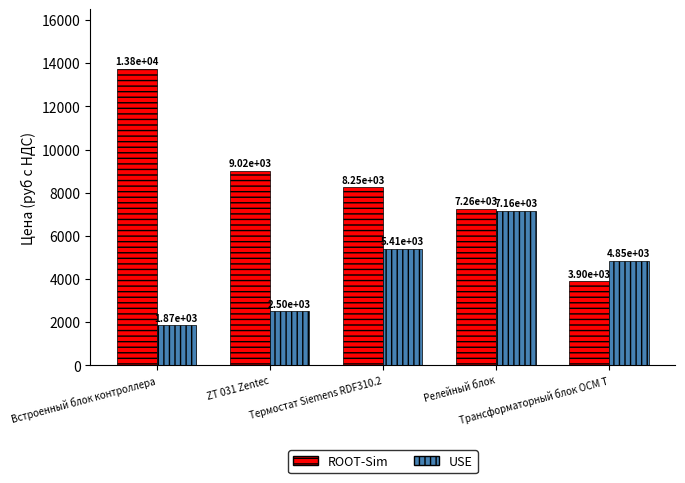

Reading left to right, extract all data points from this chart.

ROOT-Sim: Встроенный блок контроллера=13750	ZT 031 Zentec=9020	Термостат Siemens RDF310.2=8250	Релейный блок=7260	Трансформаторный блок ОСМ Т=3905
USE: Встроенный блок контроллера=1870	ZT 031 Zentec=2500	Термостат Siemens RDF310.2=5408	Релейный блок=7161	Трансформаторный блок ОСМ Т=4851